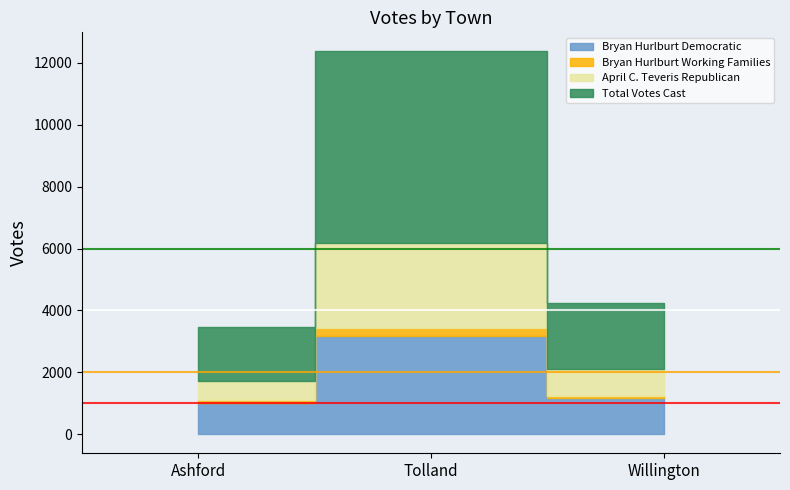

What is the difference between the highest and lowest values at Tolland?

5928